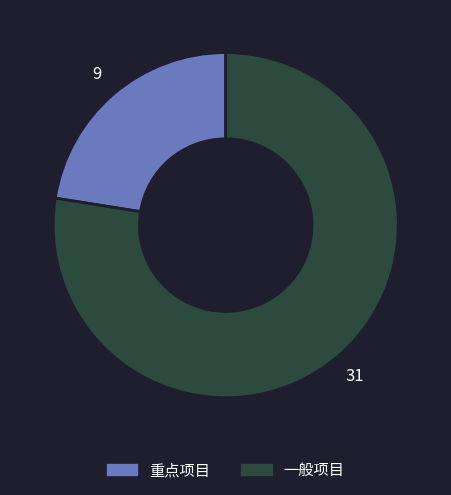

Which slice is the largest?

一般项目